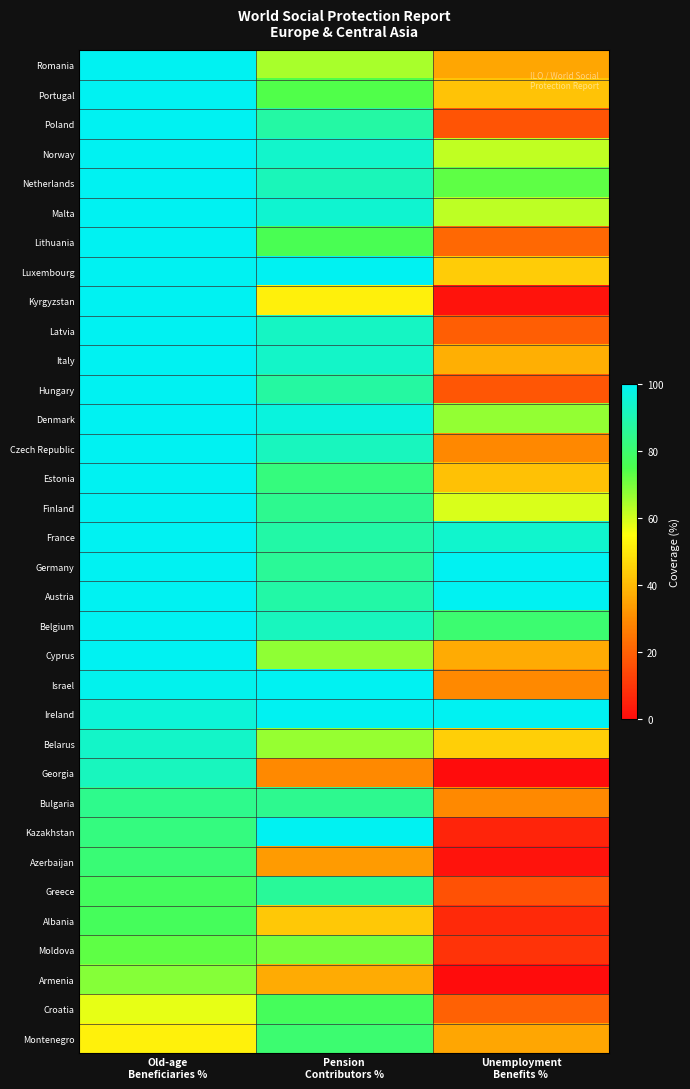

Reading left to right, extract all data points from this chart.

Romania: Old-age
Beneficiaries %=100.0	Pension
Contributors %=64.6	Unemployment
Benefits %=35.6
Portugal: Old-age
Beneficiaries %=100.0	Pension
Contributors %=74.5	Unemployment
Benefits %=42.1
Poland: Old-age
Beneficiaries %=100.0	Pension
Contributors %=88.0	Unemployment
Benefits %=16.8
Norway: Old-age
Beneficiaries %=100.0	Pension
Contributors %=94.1	Unemployment
Benefits %=61.8
Netherlands: Old-age
Beneficiaries %=100.0	Pension
Contributors %=91.4	Unemployment
Benefits %=73.0
Malta: Old-age
Beneficiaries %=100.0	Pension
Contributors %=94.7	Unemployment
Benefits %=62.2
Lithuania: Old-age
Beneficiaries %=100.0	Pension
Contributors %=76.0	Unemployment
Benefits %=21.5
Luxembourg: Old-age
Beneficiaries %=100.0	Pension
Contributors %=100.0	Unemployment
Benefits %=43.8
Kyrgyzstan: Old-age
Beneficiaries %=100.0	Pension
Contributors %=51.9	Unemployment
Benefits %=1.7
Latvia: Old-age
Beneficiaries %=100.0	Pension
Contributors %=92.6	Unemployment
Benefits %=19.5
Italy: Old-age
Beneficiaries %=100.0	Pension
Contributors %=93.4	Unemployment
Benefits %=37.8
Hungary: Old-age
Beneficiaries %=100.0	Pension
Contributors %=87.5	Unemployment
Benefits %=17.4
Denmark: Old-age
Beneficiaries %=100.0	Pension
Contributors %=96.6	Unemployment
Benefits %=66.8
Czech Republic: Old-age
Beneficiaries %=100.0	Pension
Contributors %=92.0	Unemployment
Benefits %=29.0
Estonia: Old-age
Beneficiaries %=100.0	Pension
Contributors %=82.3	Unemployment
Benefits %=41.5
Finland: Old-age
Beneficiaries %=100.0	Pension
Contributors %=84.9	Unemployment
Benefits %=59.1
France: Old-age
Beneficiaries %=100.0	Pension
Contributors %=88.6	Unemployment
Benefits %=94.4
Germany: Old-age
Beneficiaries %=100.0	Pension
Contributors %=86.0	Unemployment
Benefits %=100.0
Austria: Old-age
Beneficiaries %=100.0	Pension
Contributors %=88.6	Unemployment
Benefits %=100.0
Belgium: Old-age
Beneficiaries %=100.0	Pension
Contributors %=92.0	Unemployment
Benefits %=80.2
Cyprus: Old-age
Beneficiaries %=100.0	Pension
Contributors %=67.4	Unemployment
Benefits %=37.0
Israel: Old-age
Beneficiaries %=99.1	Pension
Contributors %=100.0	Unemployment
Benefits %=29.4
Ireland: Old-age
Beneficiaries %=95.8	Pension
Contributors %=100.0	Unemployment
Benefits %=100.0
Belarus: Old-age
Beneficiaries %=93.6	Pension
Contributors %=66.6	Unemployment
Benefits %=44.6
Georgia: Old-age
Beneficiaries %=91.9	Pension
Contributors %=29.5	Unemployment
Benefits %=0.0
Bulgaria: Old-age
Beneficiaries %=84.5	Pension
Contributors %=85.0	Unemployment
Benefits %=29.6
Kazakhstan: Old-age
Beneficiaries %=82.6	Pension
Contributors %=100.0	Unemployment
Benefits %=5.8
Azerbaijan: Old-age
Beneficiaries %=81.1	Pension
Contributors %=33.3	Unemployment
Benefits %=1.6
Greece: Old-age
Beneficiaries %=77.4	Pension
Contributors %=86.6	Unemployment
Benefits %=16.4
Albania: Old-age
Beneficiaries %=77.0	Pension
Contributors %=43.3	Unemployment
Benefits %=6.9
Moldova: Old-age
Beneficiaries %=72.8	Pension
Contributors %=70.1	Unemployment
Benefits %=9.3
Armenia: Old-age
Beneficiaries %=68.5	Pension
Contributors %=36.9	Unemployment
Benefits %=0.0
Croatia: Old-age
Beneficiaries %=57.6	Pension
Contributors %=77.0	Unemployment
Benefits %=20.0
Montenegro: Old-age
Beneficiaries %=52.3	Pension
Contributors %=80.4	Unemployment
Benefits %=35.6